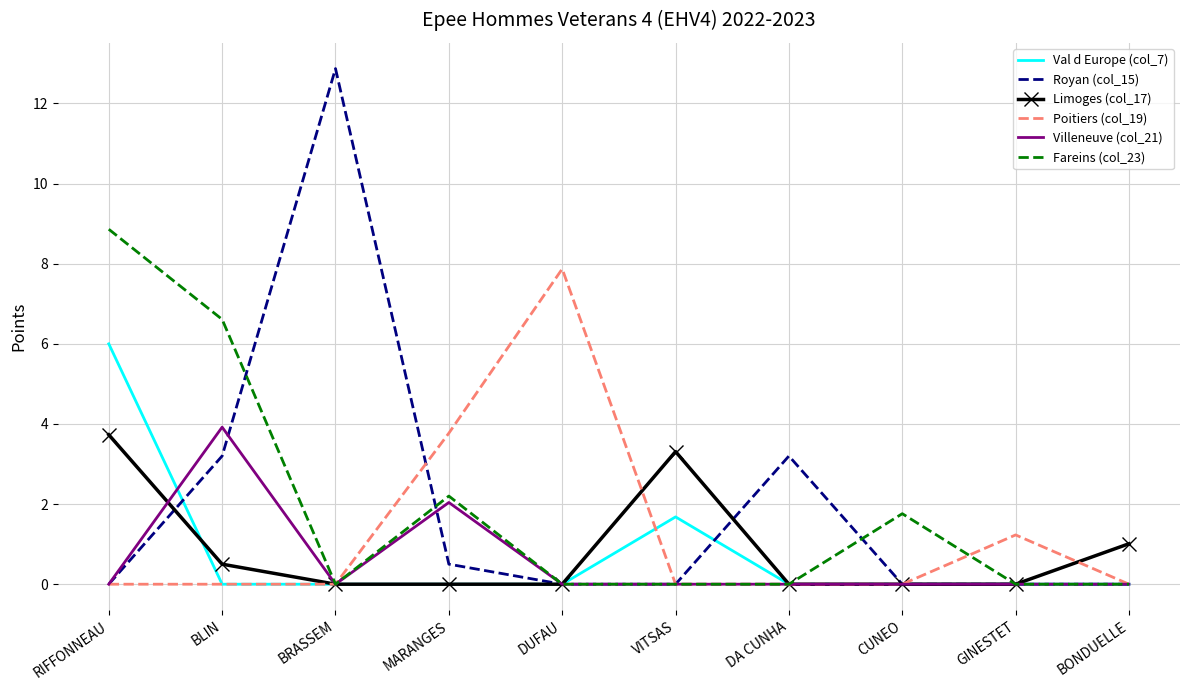

What is the difference between the highest and lowest values at BONDUELLE?

1.0